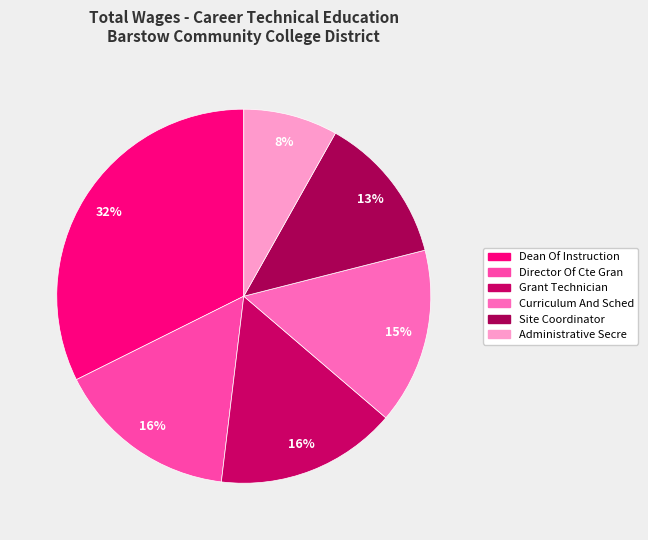

How many slices are in this pie chart?

6